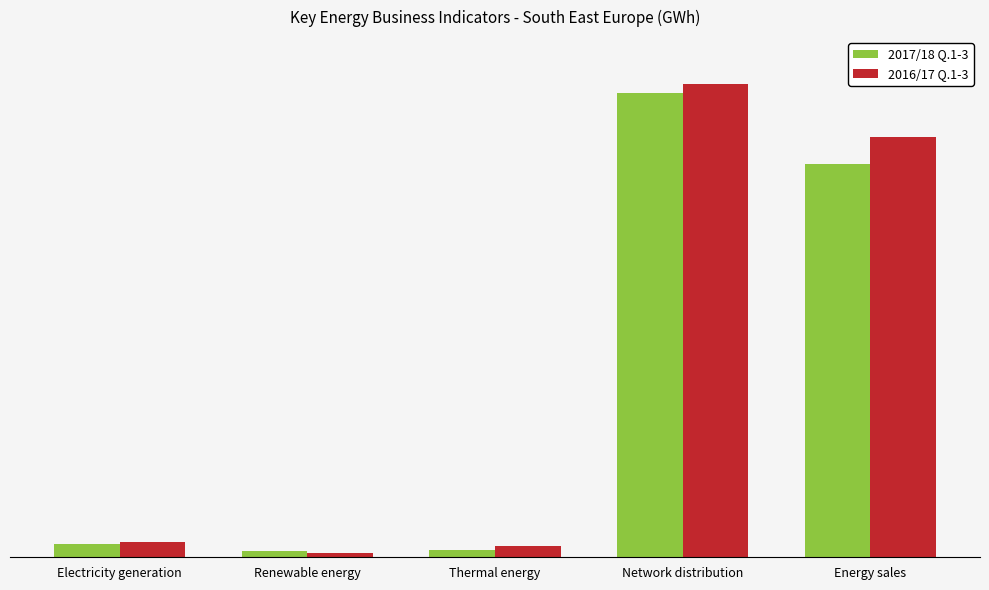

Where is 2017/18 Q.1-3 nearest to the value 5427?

Energy sales